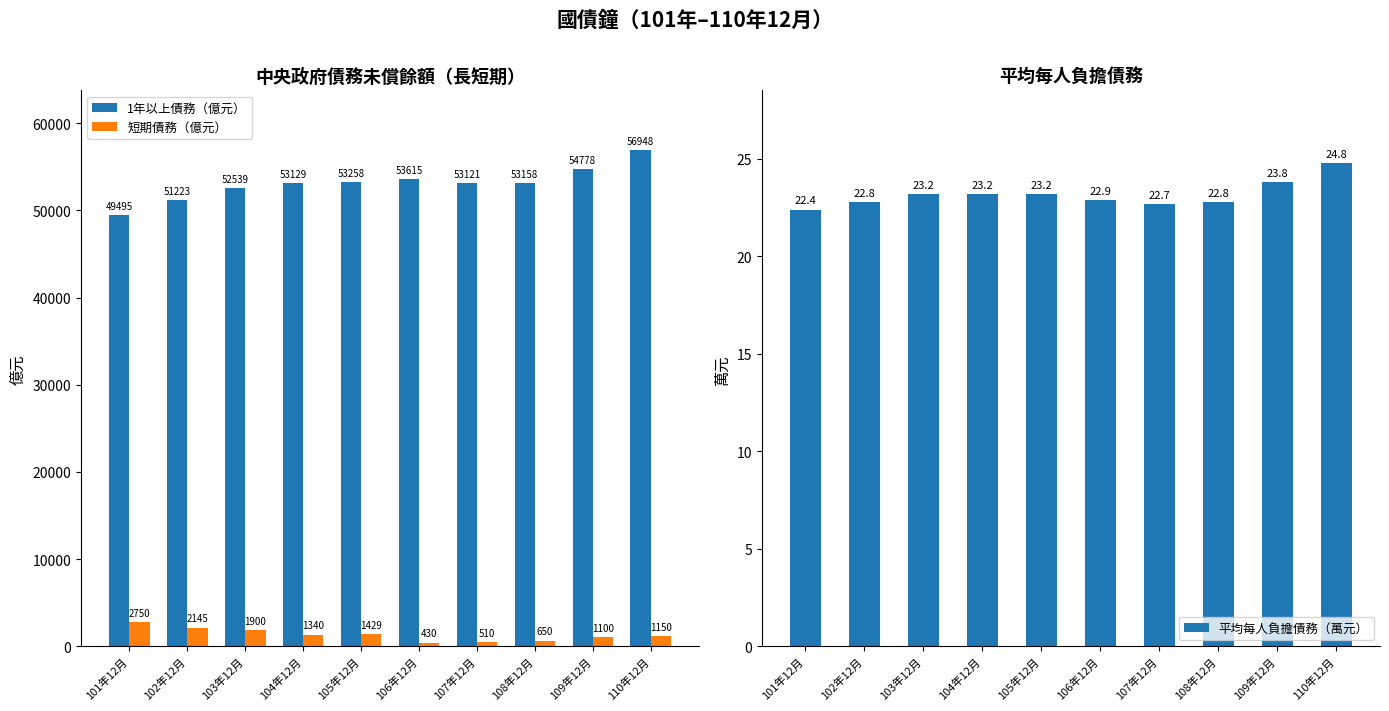

What is the value of the 平均每人負擔債務（萬元） bar at the 1st from the left?

22.4